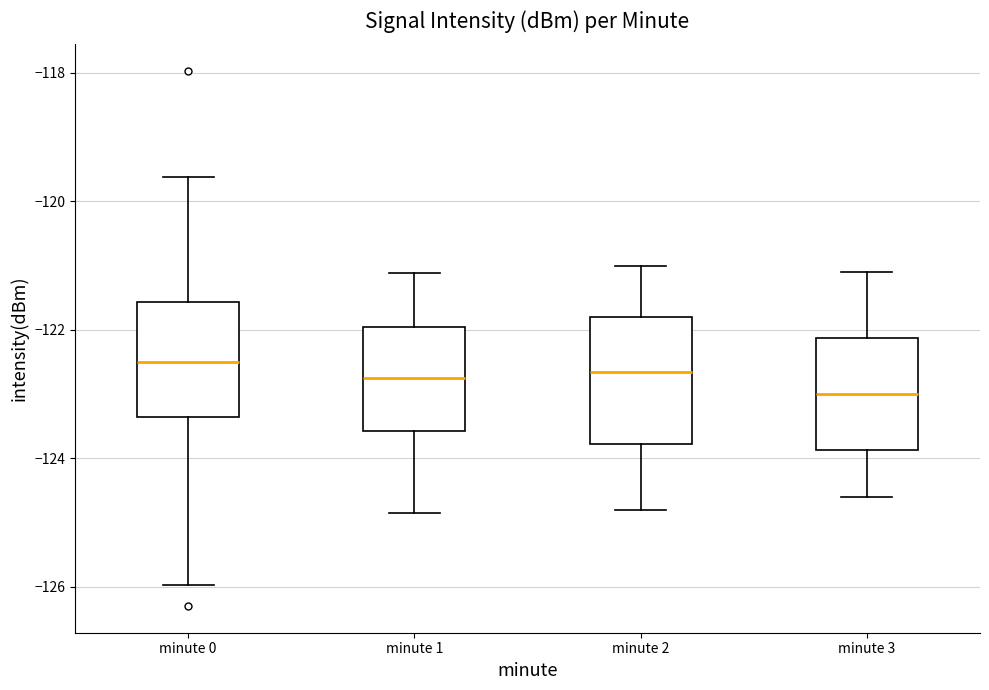

Reading left to right, read every box against the y-axis: the position of its median line, the range the box covers, and the ends of its whiskers. The values are not printed on the chart, so give them approximately, as read against the axis.

minute 0: median -122.4, box -123.4 to -121.6, whiskers -126.0 to -119.6
minute 1: median -122.8, box -123.6 to -122.0, whiskers -124.8 to -121.2
minute 2: median -122.6, box -123.8 to -121.8, whiskers -124.8 to -121.0
minute 3: median -123.0, box -123.8 to -122.2, whiskers -124.6 to -121.0